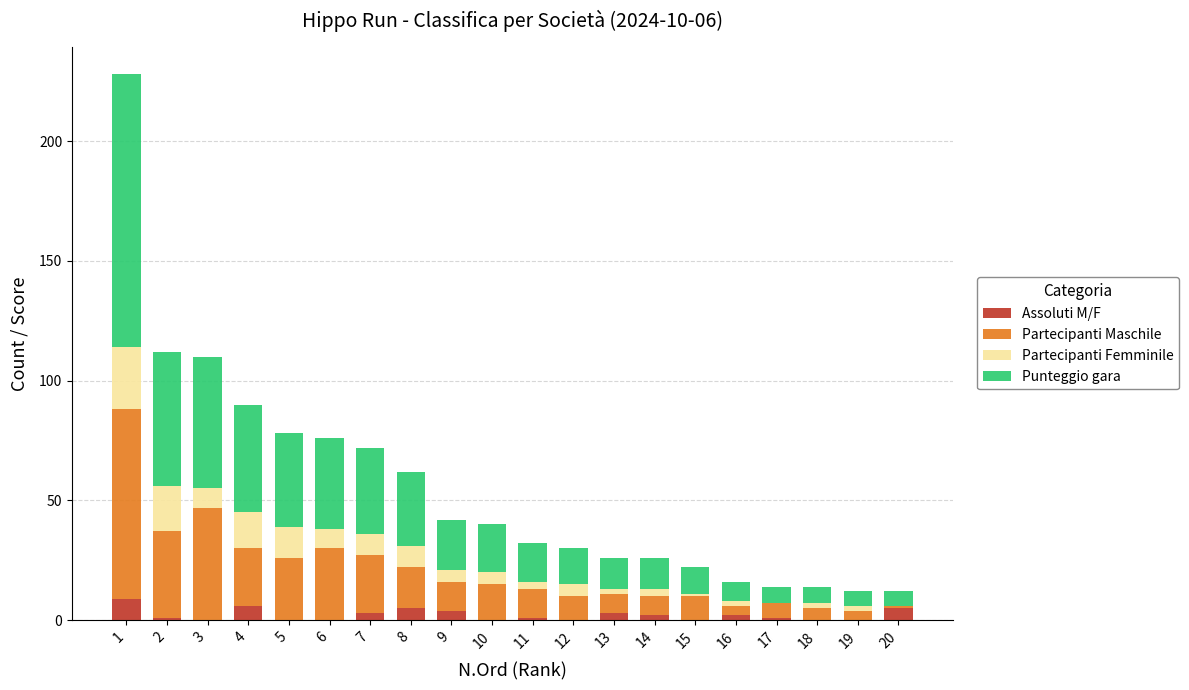

List the series in order of their peak value, highest first.

Punteggio gara, Partecipanti Maschile, Partecipanti Femminile, Assoluti M/F